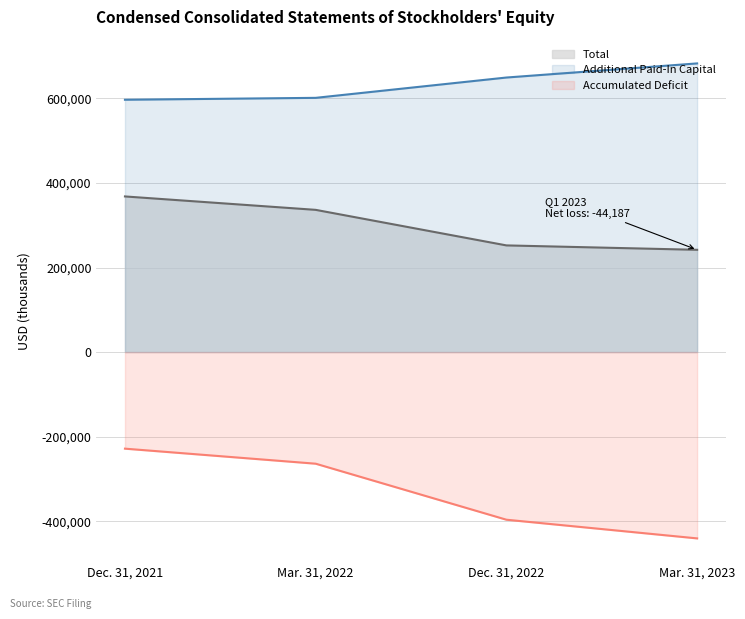

True or false: Total has more than 2 points higher than both neighbors.

False